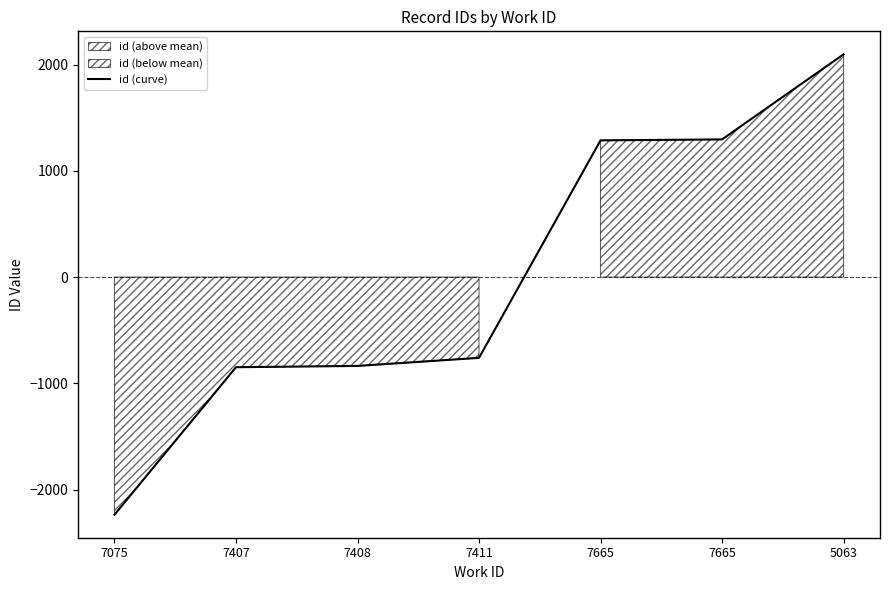

True or false: the data shows -760.3 at 7411.

True